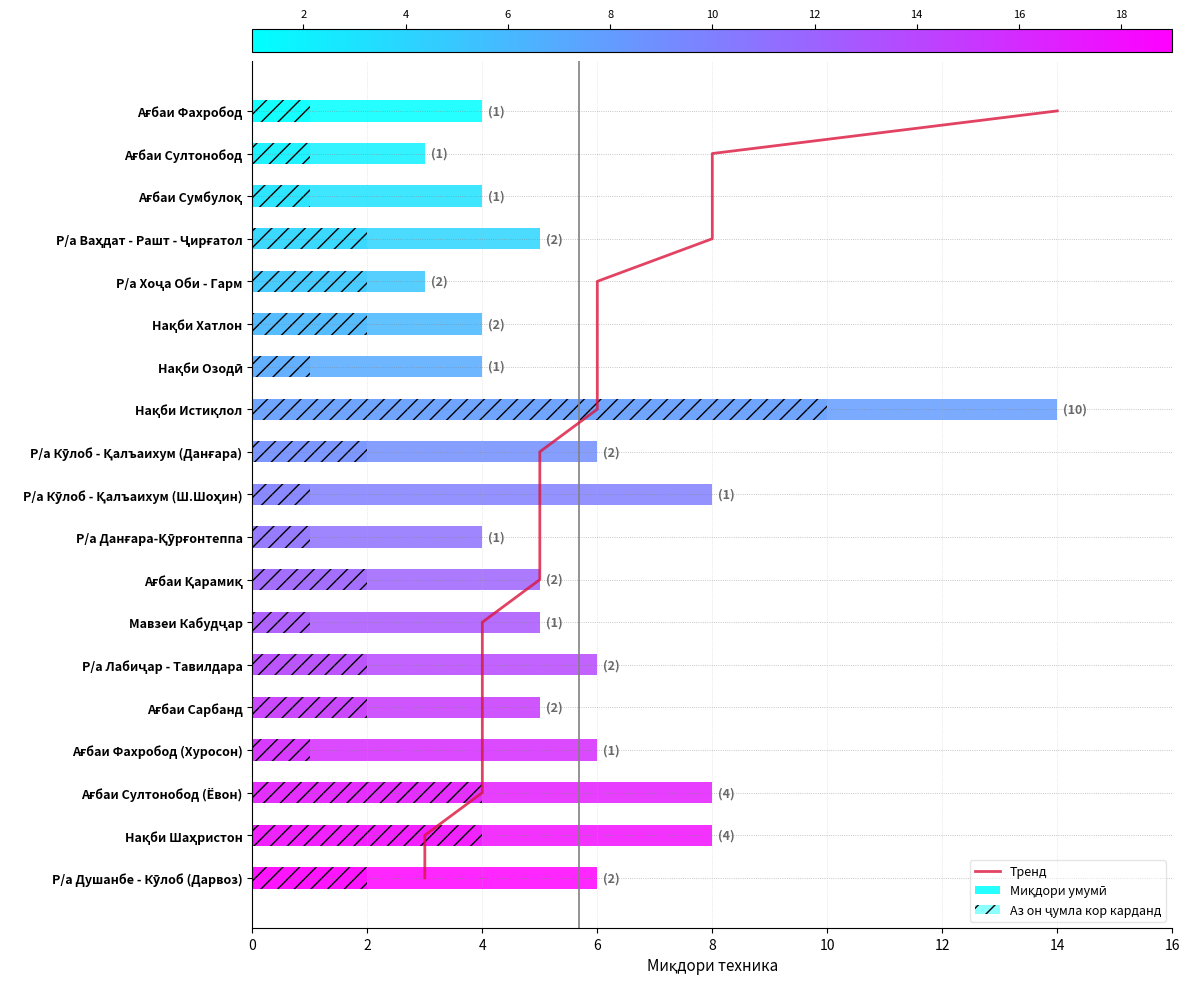

What are all the series names shown in the legend?

Тренд, Миқдори умумӣ, Аз он ҷумла кор карданд